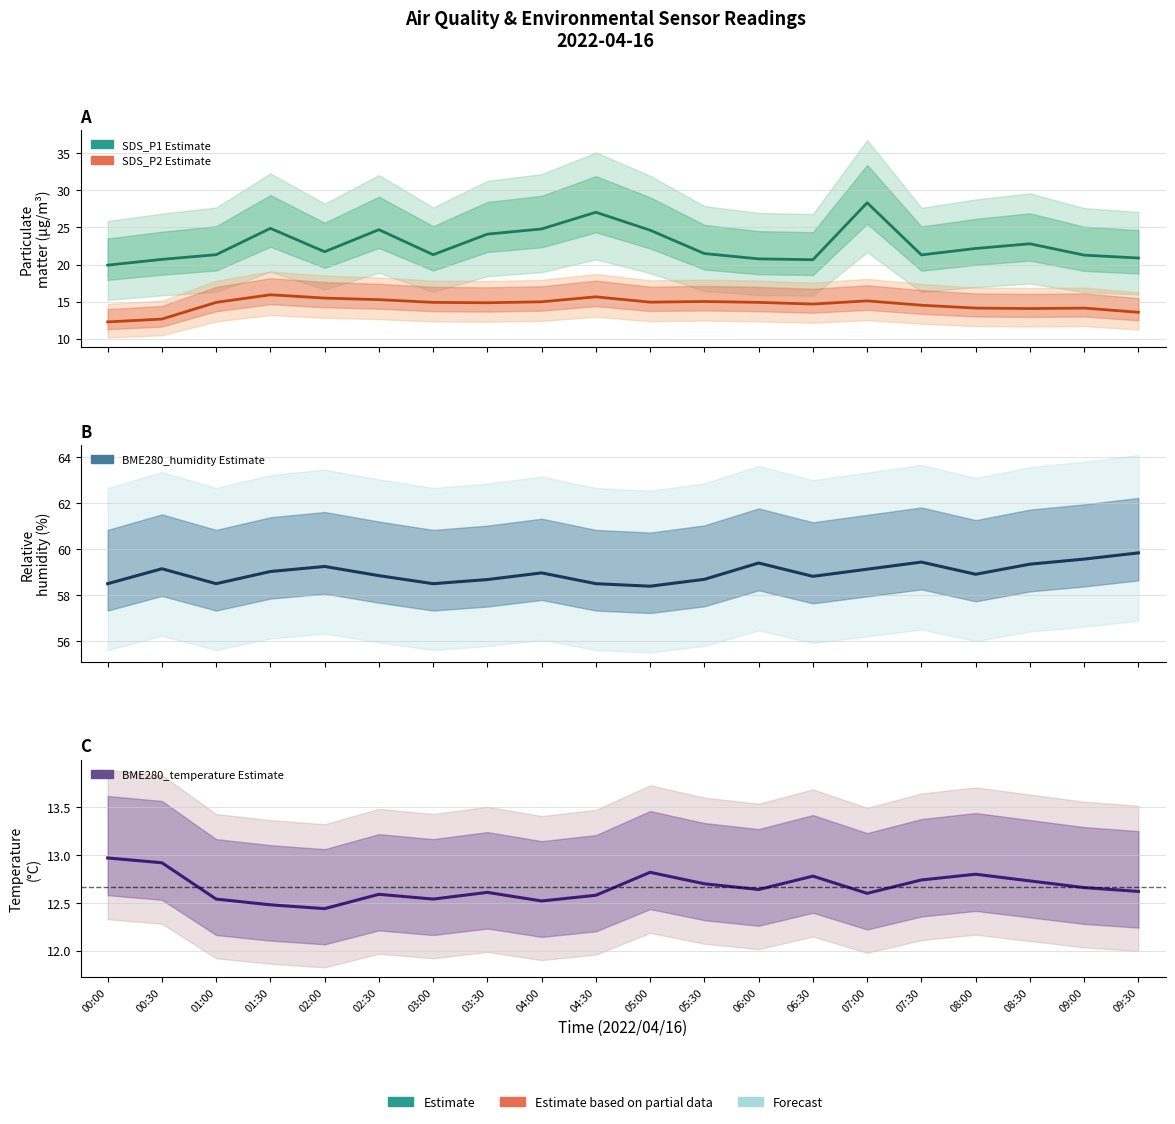

What is the label of the 3rd point from the right?

08:30